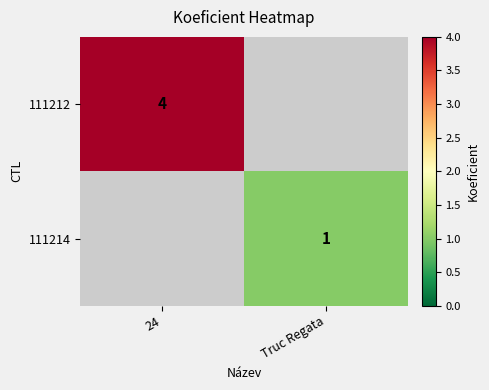

The 111214 series shows 2 at Truc Regata. True or false?

False